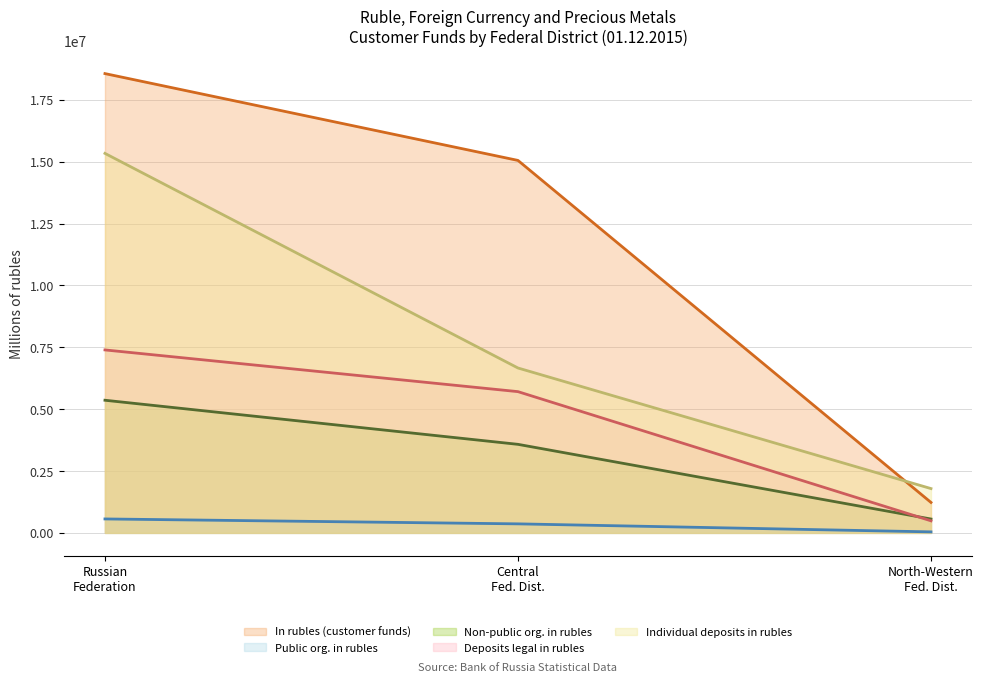

What is the highest value of the in rubles (cust funds) series?

18563184